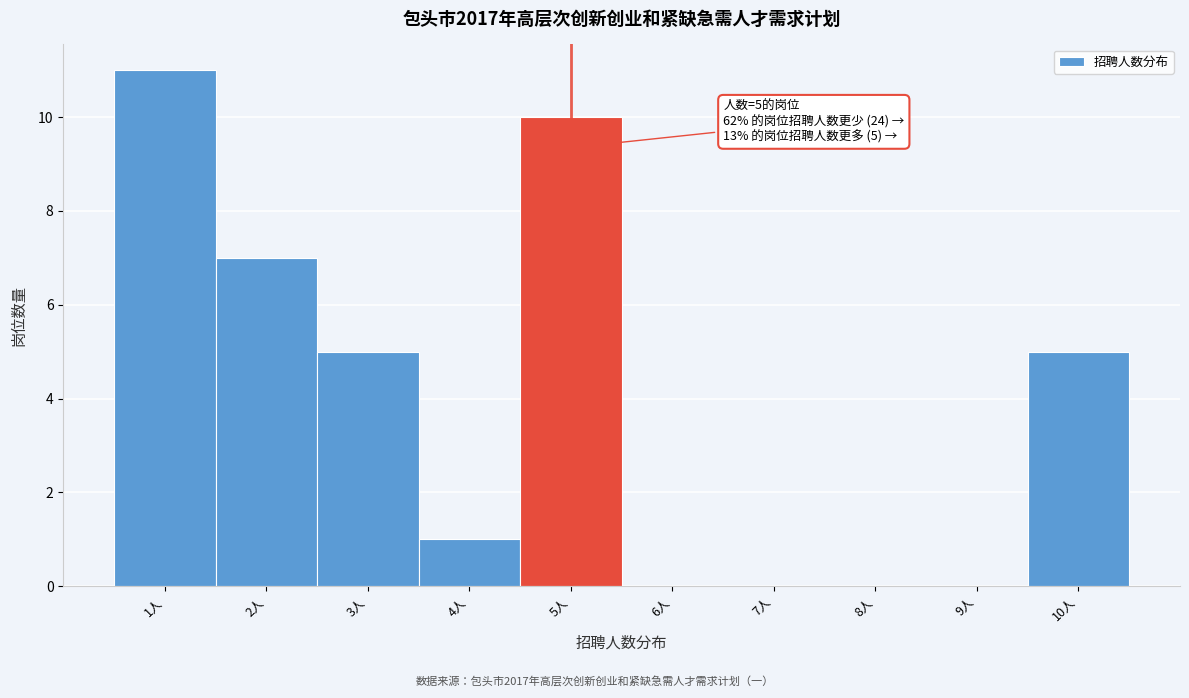

Over which range of the x-axis is the bar tallest?

0.5 to 1.5